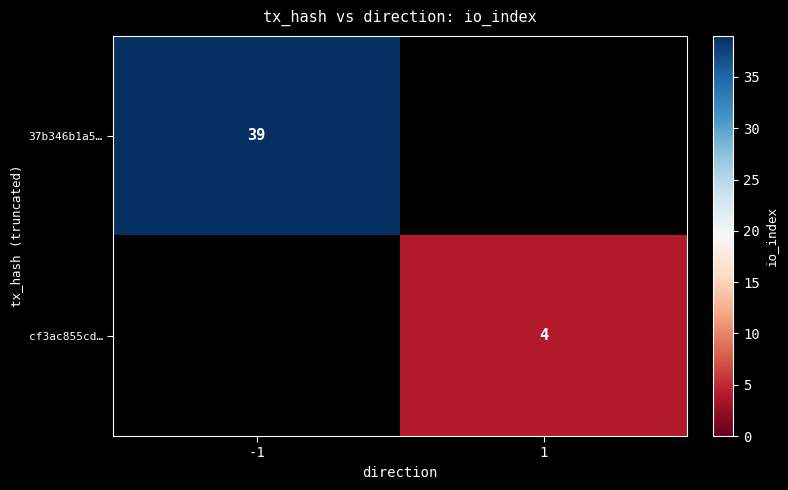

The cf3ac855cd… series shows 4 at 1. True or false?

True